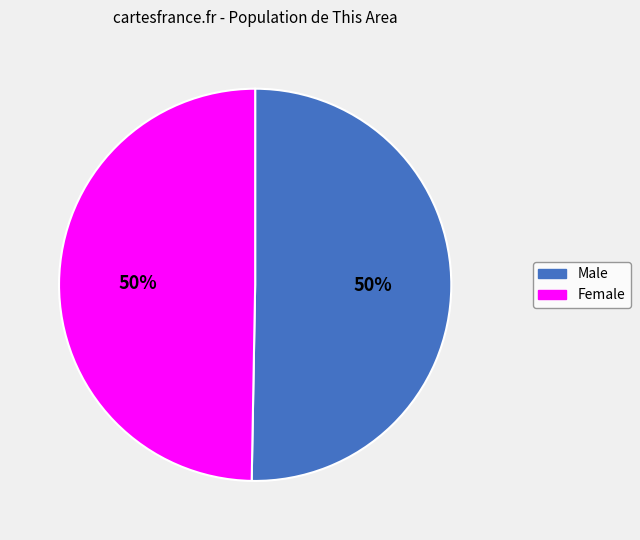

To the nearest percent, what is the average slice percentage?

50%